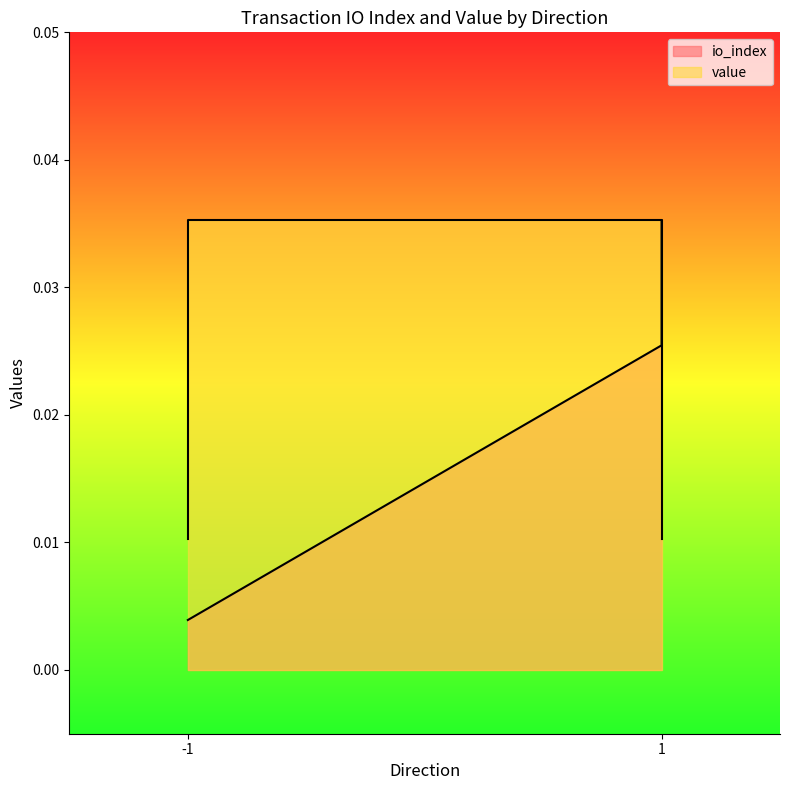

List the series in order of their overall mean, lowest first.

io_index, value